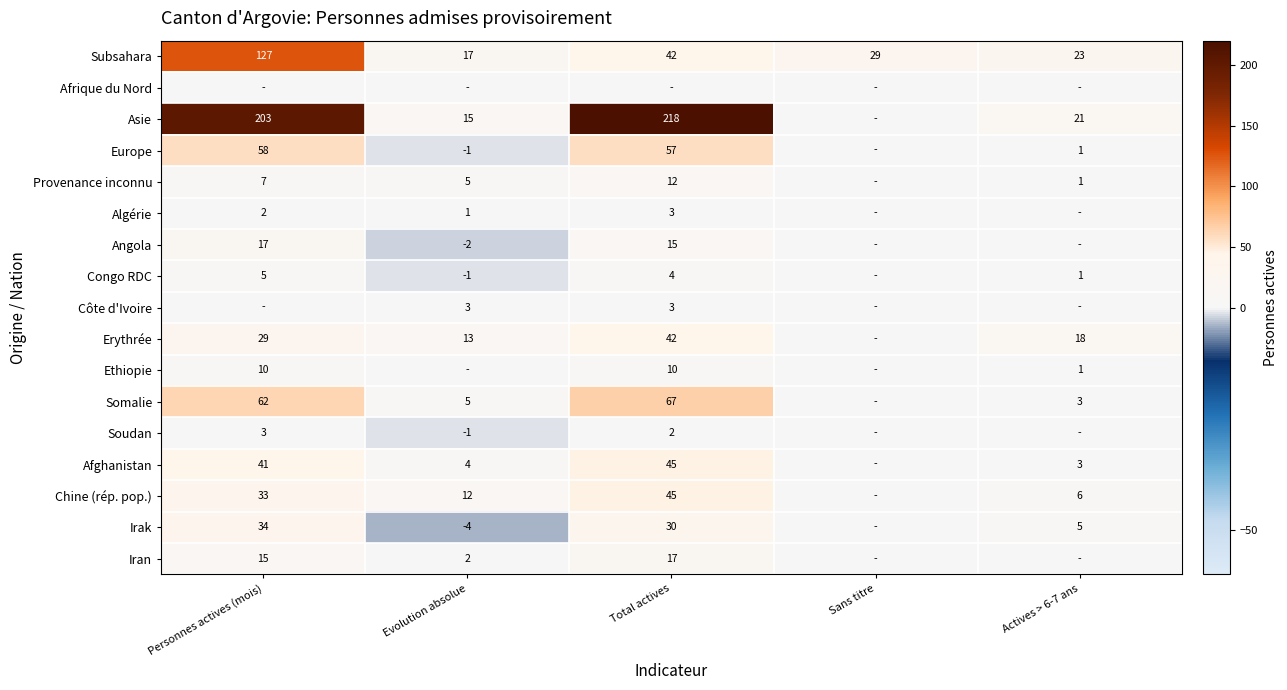

True or false: Erythrée has a value of 31 at Actives > 6-7 ans.

False